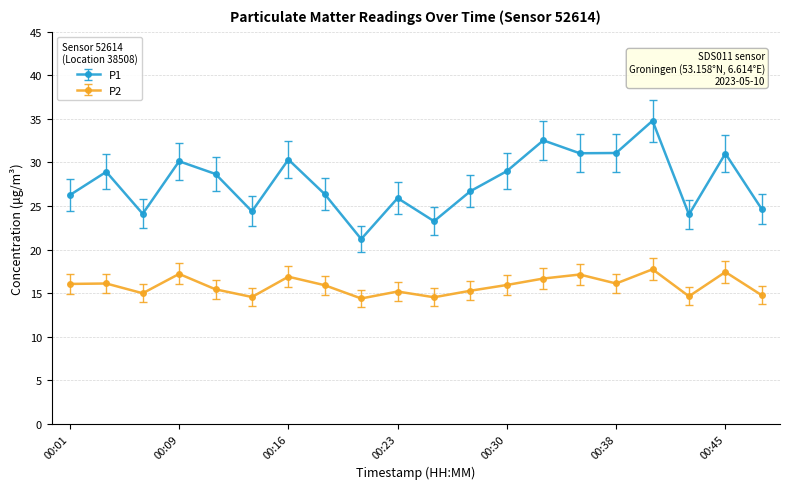

At how many categories does at least one series exceed 32?

2